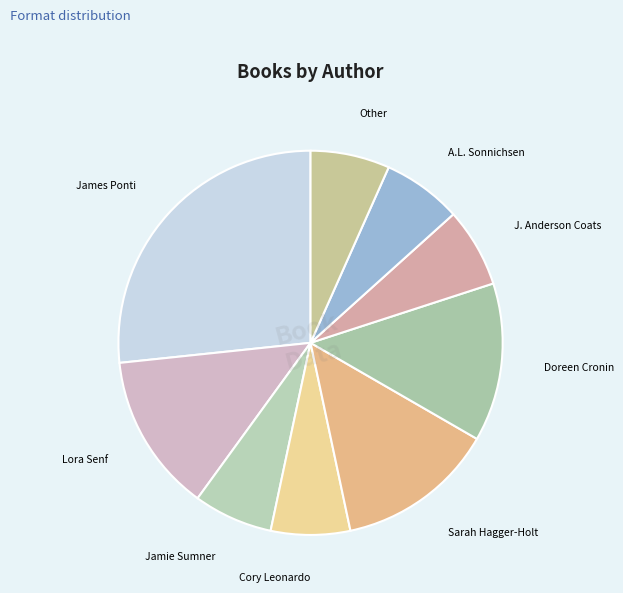

True or false: Cory Leonardo accounts for 21% of the total.

False